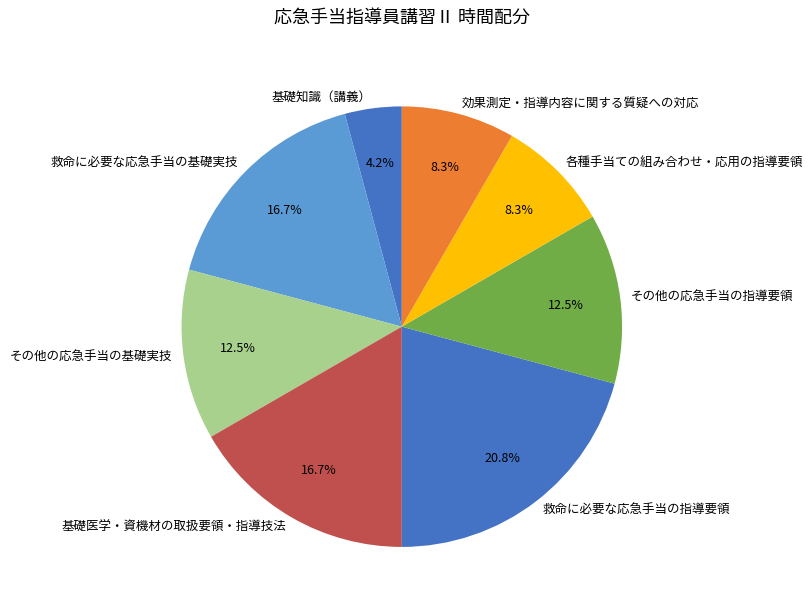

To the nearest percent, what is the average slice percentage?

12%